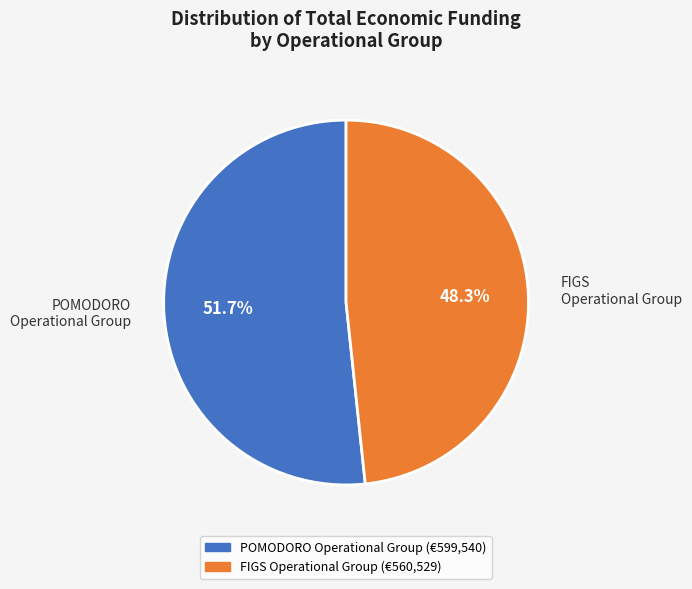

Approximately how many times larger is the value at POMODORO Operational Group compared to FIGS Operational Group?

1.1